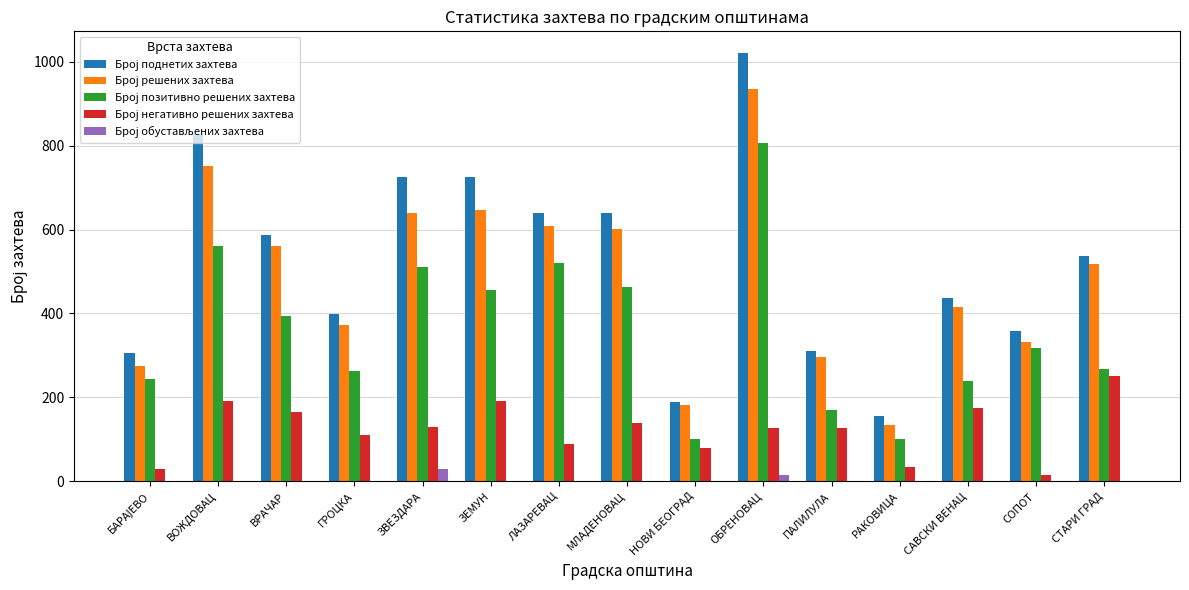

At which category is the sum across all series the highest?

ОБРЕНОВАЦ